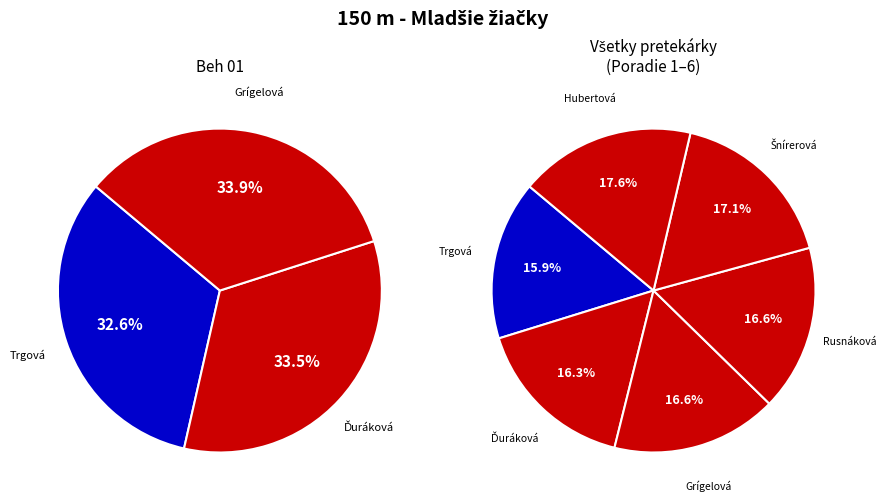

To the nearest percent, what is the combined percentage of Grígelová Karen and Šnírerová Alžbeta?

34%